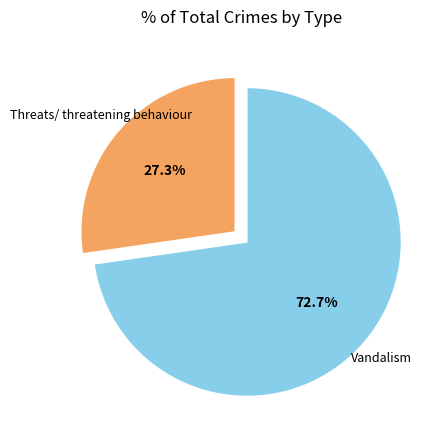

Combined, what portion of the pie is Vandalism and Threats/ threatening behaviour?

100.0%